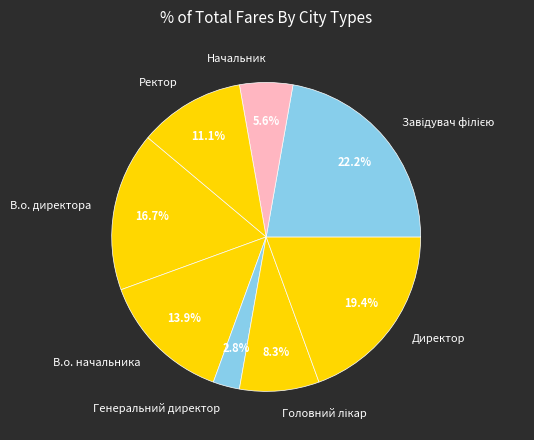

Does Ректор account for over 50% of the chart?

No